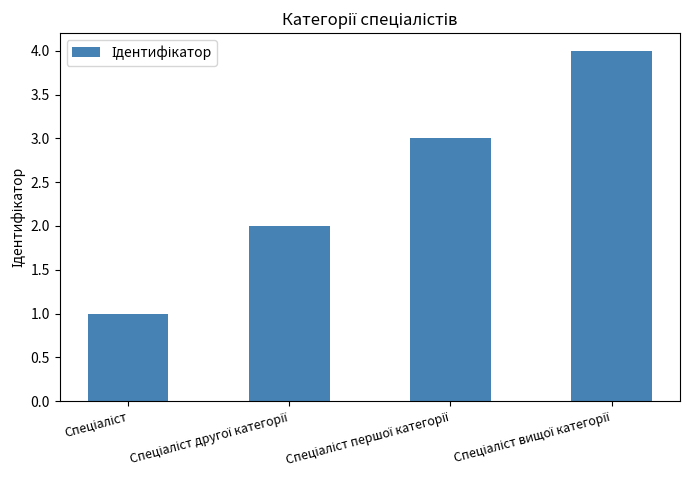

What is the sum of all values?

10